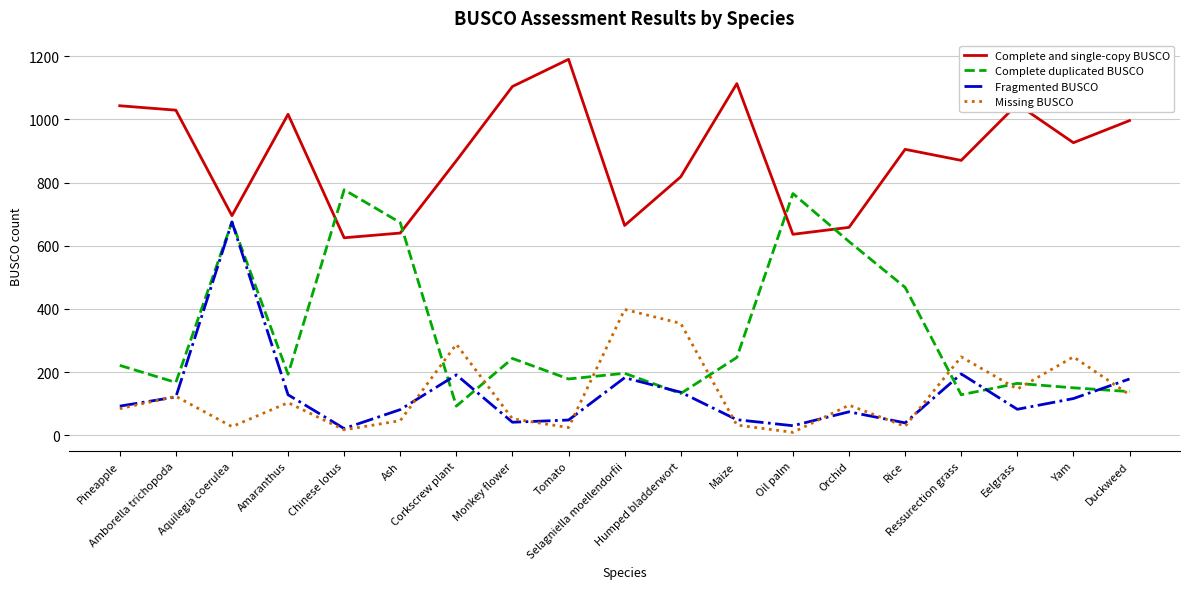

What is the difference between the second highest and second lowest values in the Complete duplicated BUSCO series?

637